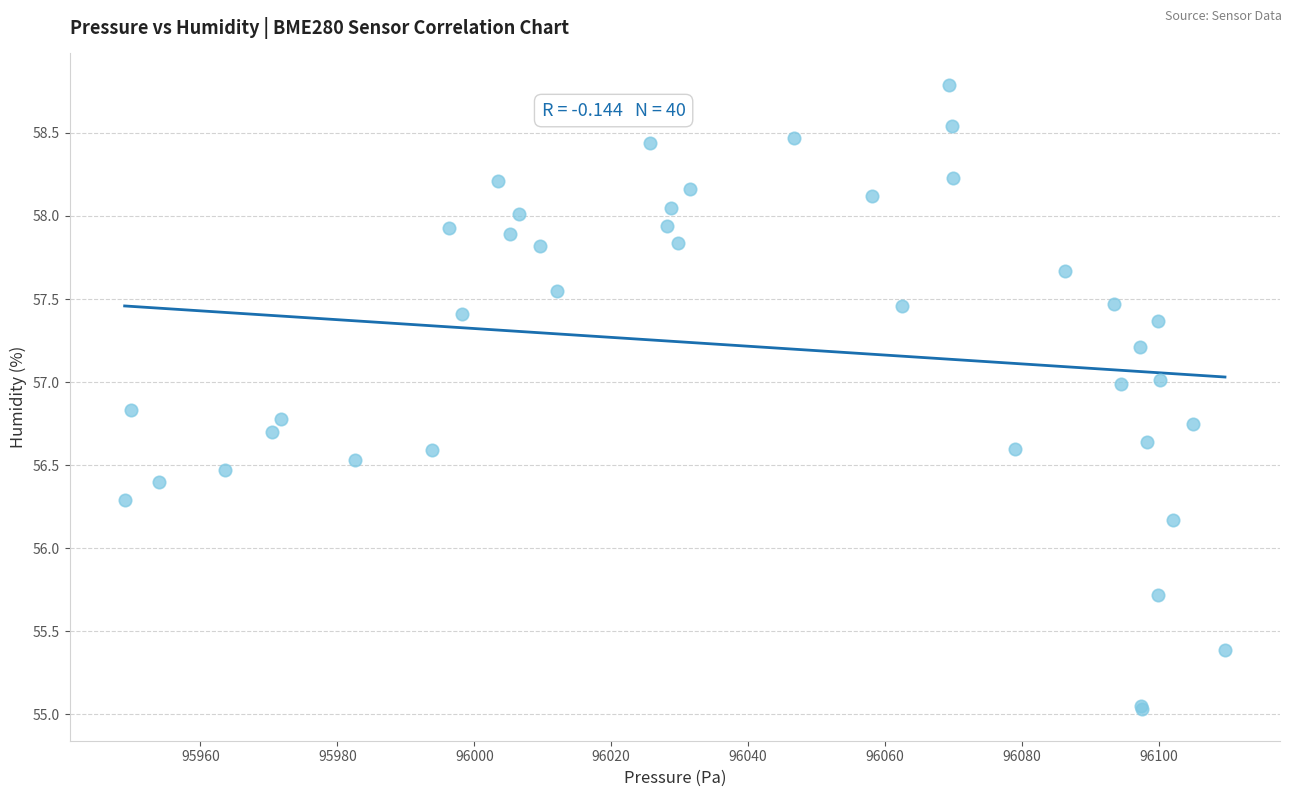

What Y value in the scatter plot is closest to 56?

56.2